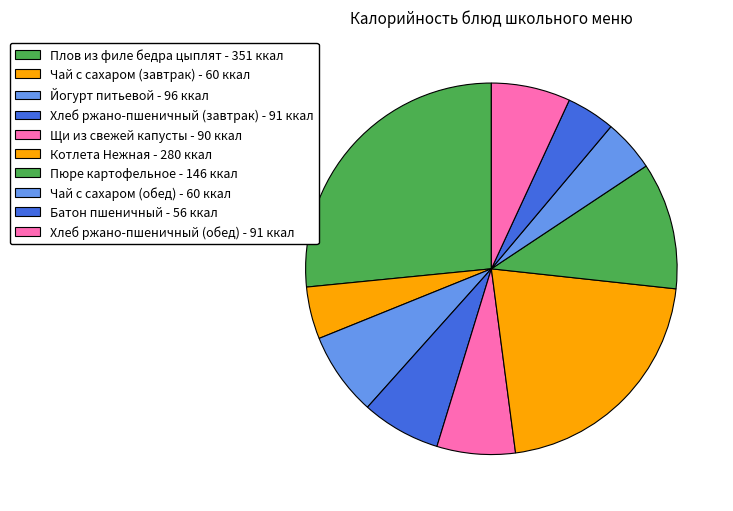

Is Батон пшеничный the majority of the pie?

No